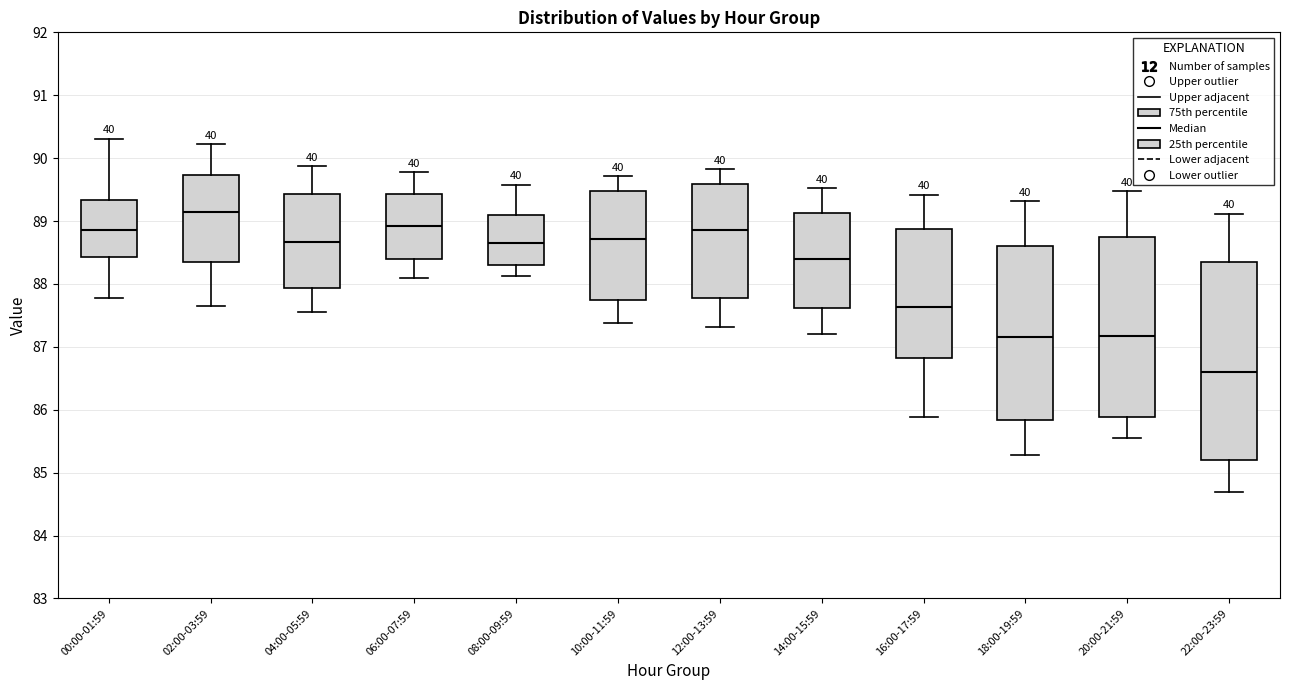

Which box has the highest median line?

02:00-03:59